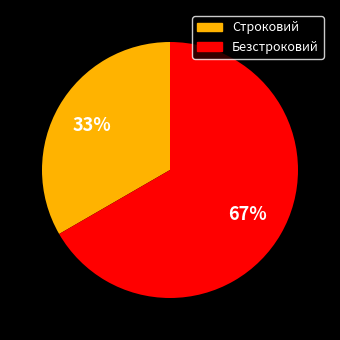

Rank the categories by value from highest to lowest.

Безстроковий, Строковий